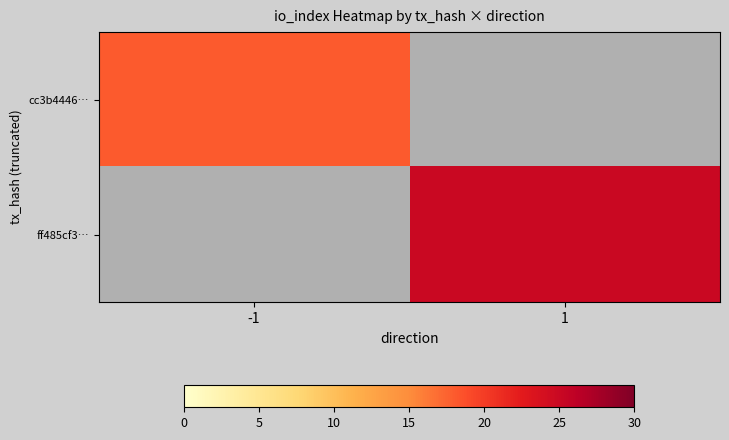

At how many categories does at least one series exceed 21?

1